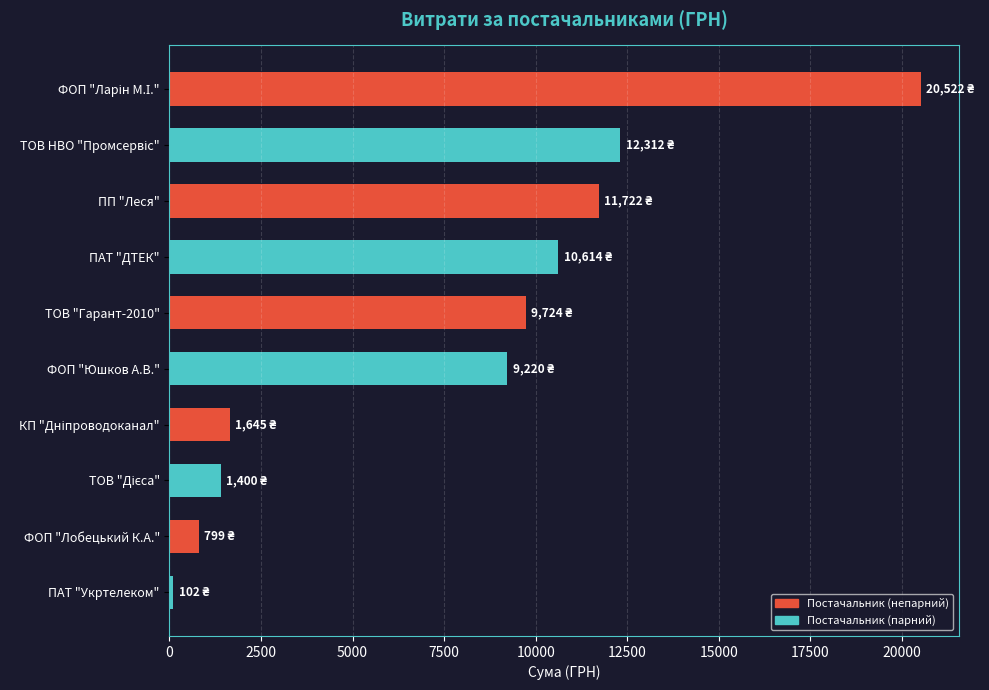

What value does the data have at ПАТ "ДТЕК"?

10614.0